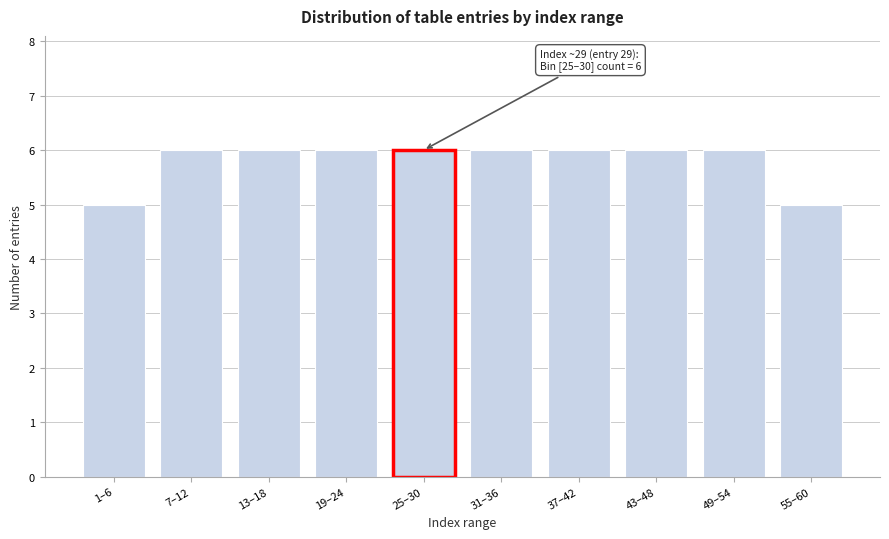

Reading left to right, what are all the values shown in this chart?

5	6	6	6	6	6	6	6	6	5